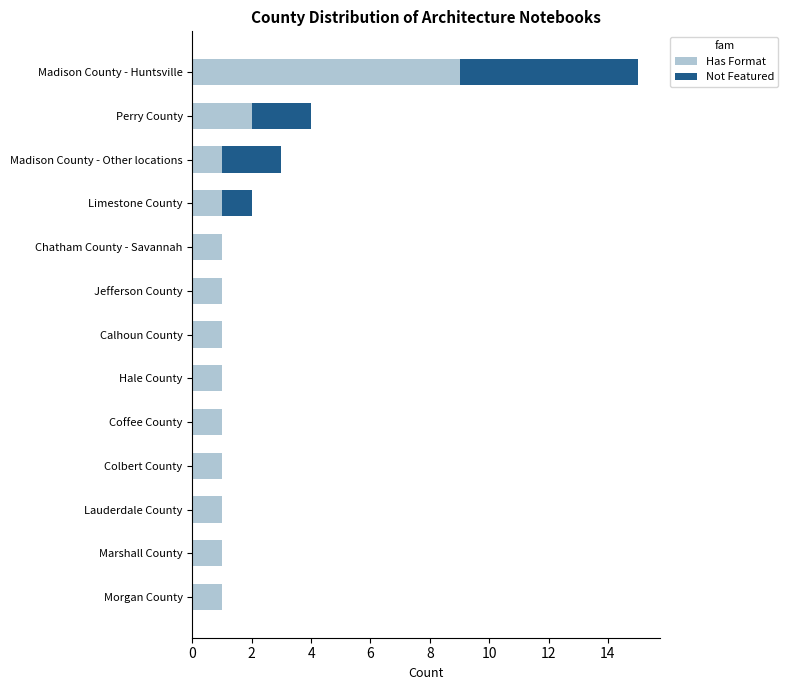

Is it true that Has Format equals 1 at Madison County - Other locations?

True